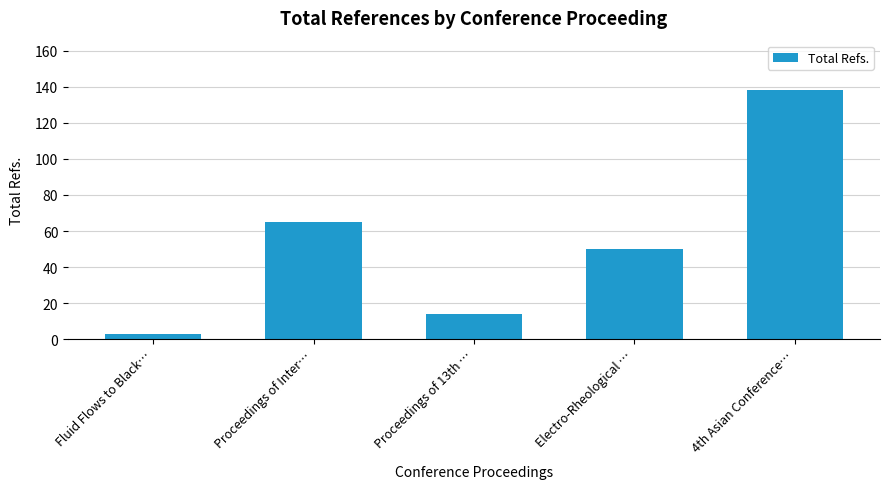

What is the change in value from Proceedings of Inter… to Electro-Rheological …?

-15